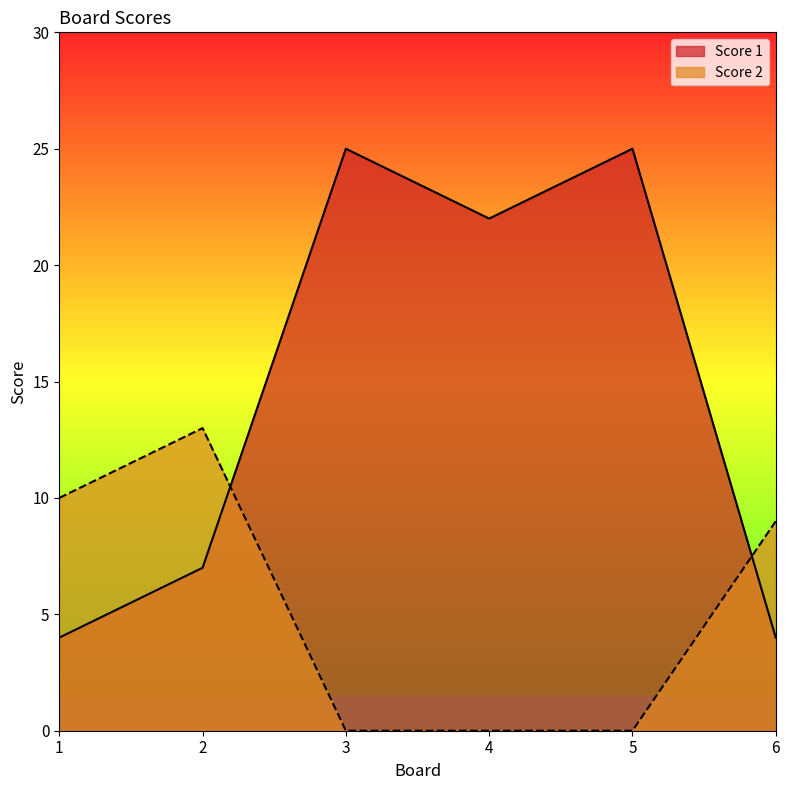

At which category is the sum across all series the highest?

3